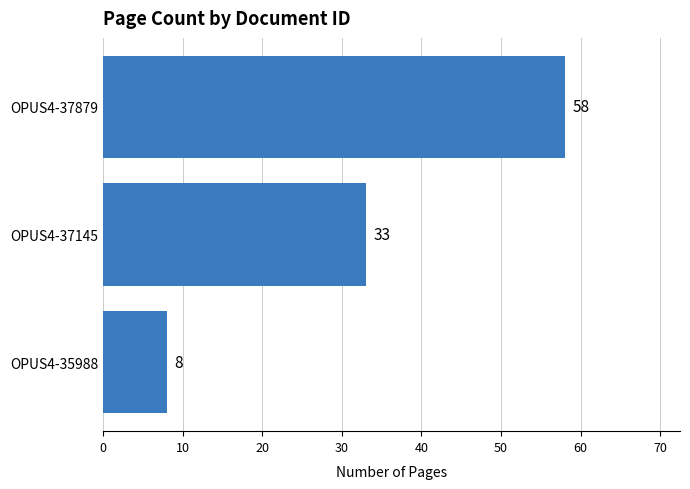

Does the chart contain stacked bars?

No